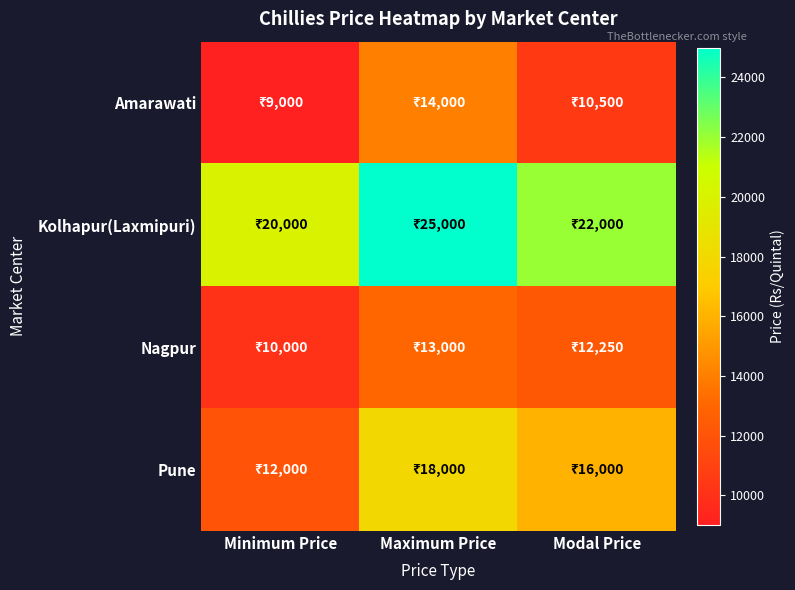

How many data points does each series have?

3